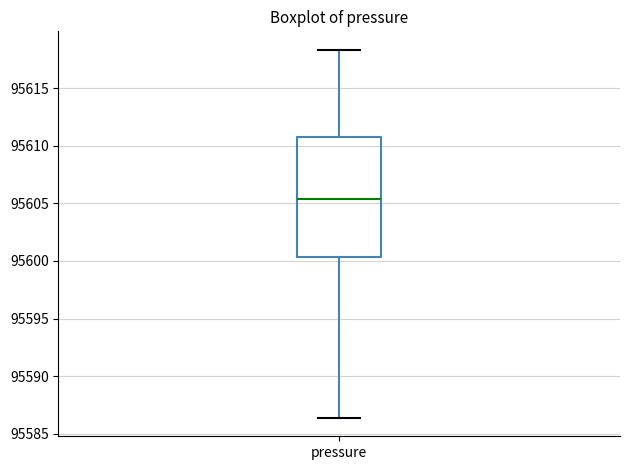

Where does the lower whisker of the box for pressure end on the y-axis? The values are not printed on the chart, so give them approximately, as read against the axis.

95586.5